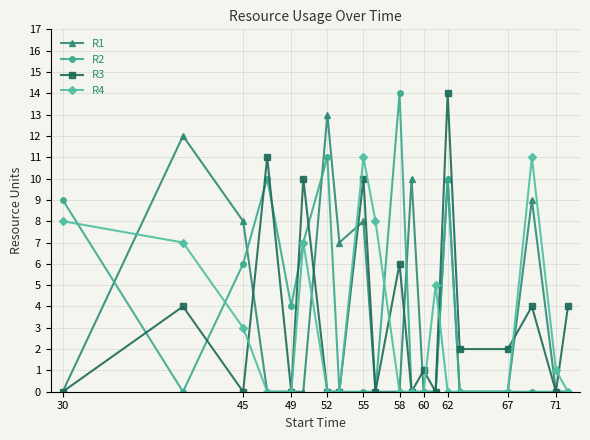

Rank the series by their average value, from lowest to highest.

R4, R3, R2, R1